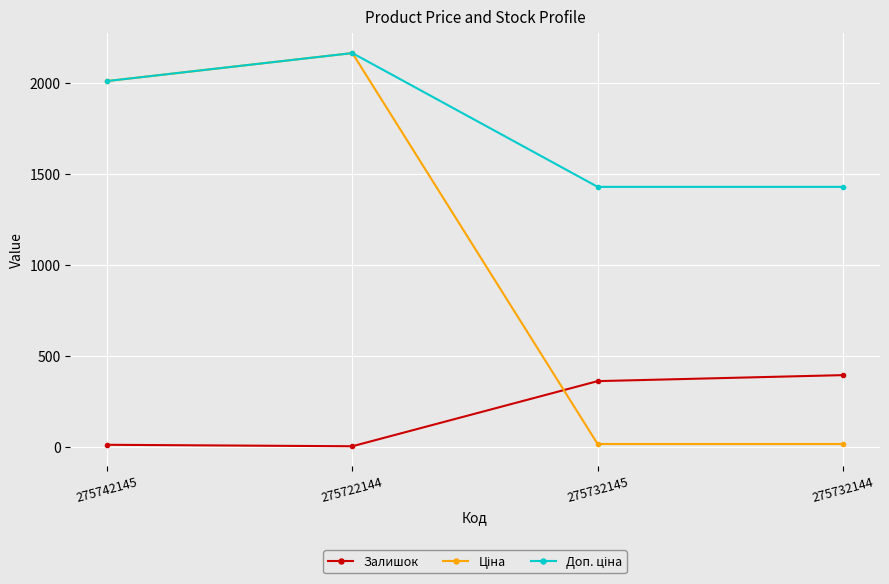

True or false: Залишок has more than 2 points higher than both neighbors.

False